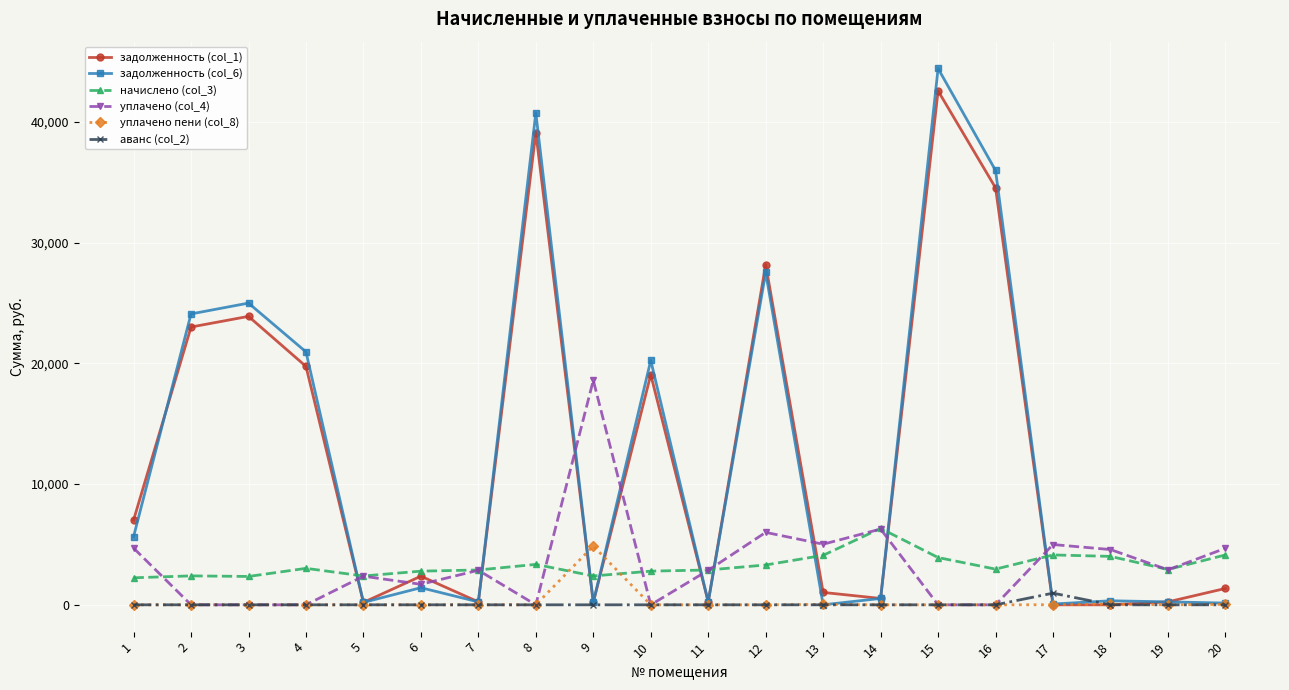

The value of начислено (col_3) at 1 is 2237.8. True or false?

True